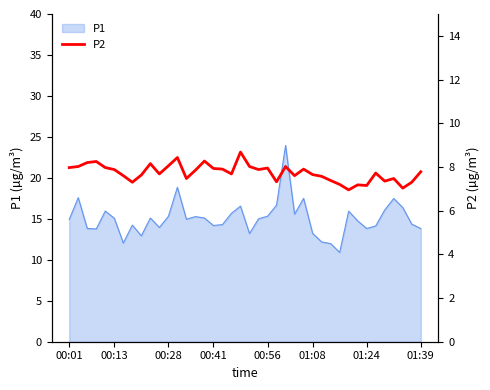

What is the sum of all values?

309.3